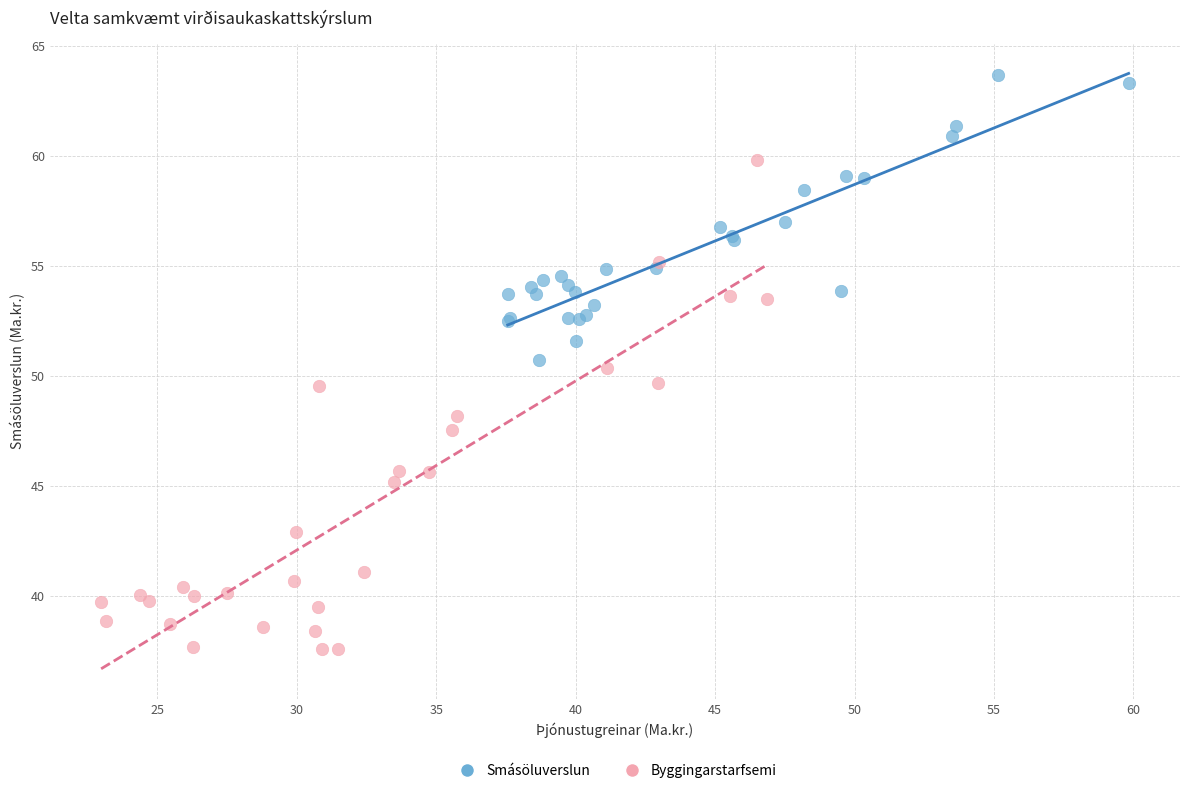

What are all the series names shown in the legend?

Smásöluverslun, Byggingarstarfsemi